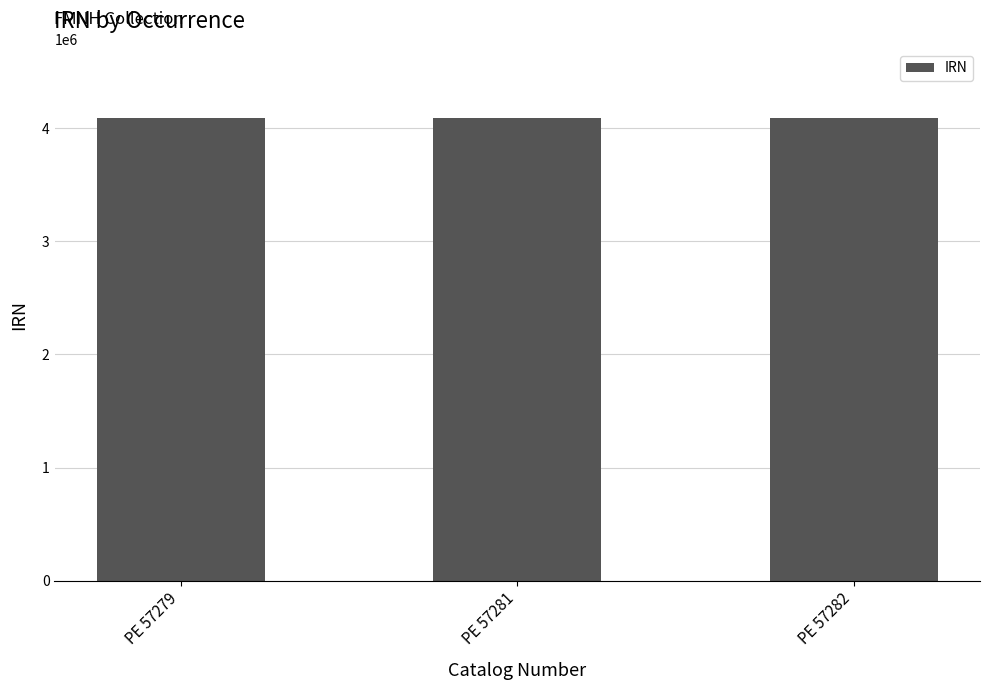

Approximately how many times larger is the value at PE 57282 compared to PE 57281?

1.0